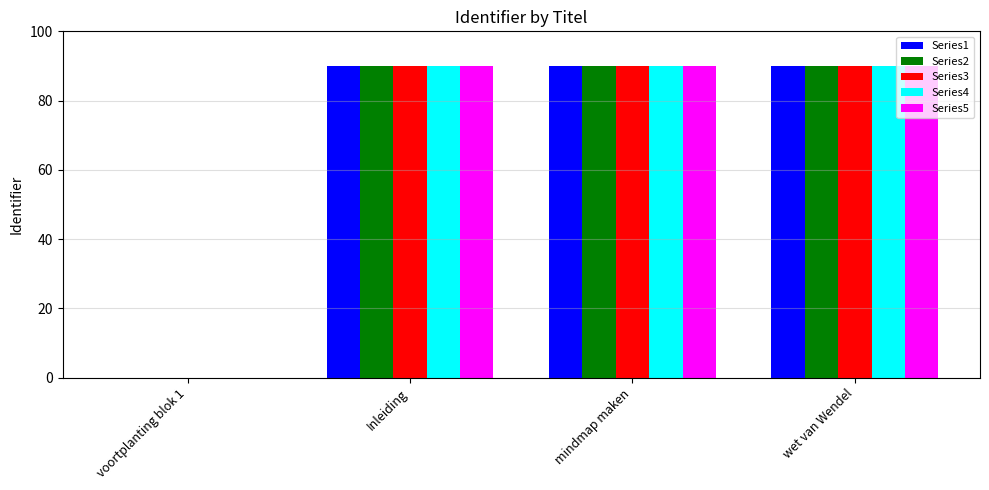

How many series are shown in this chart?

5